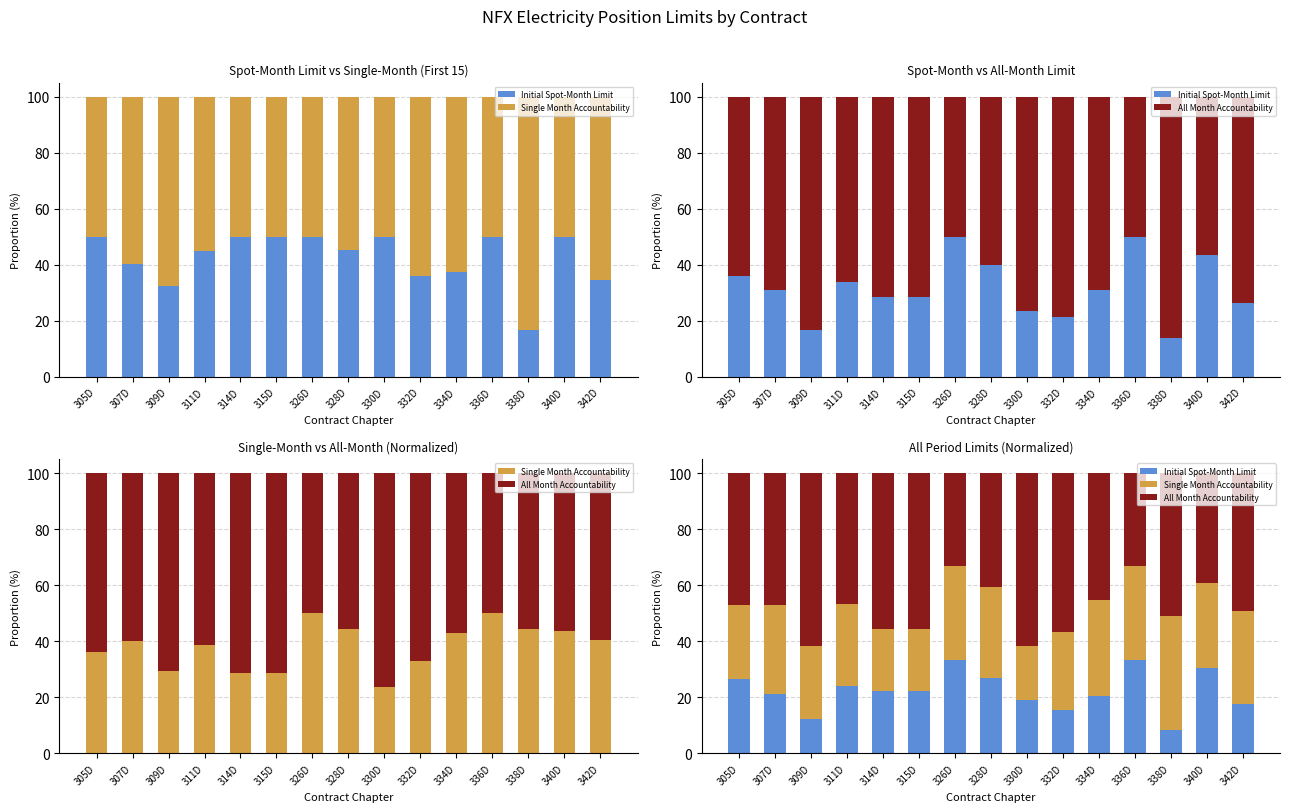

What is the value of the Initial Spot-Month Limit bar at the 1st from the left?

26.5